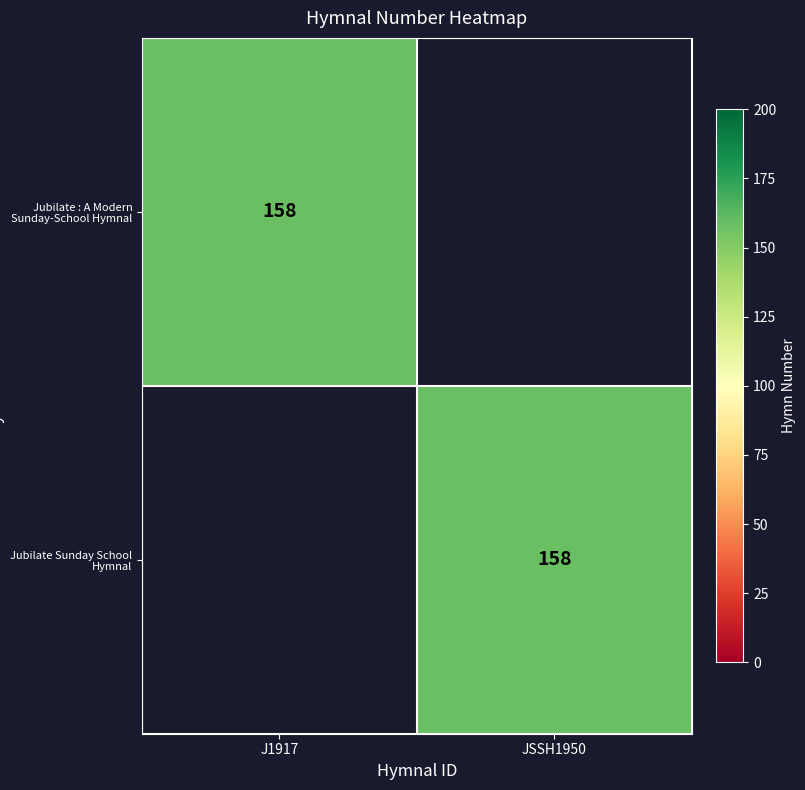

The value of Jubilate : A Modern Sunday-School Hymnal at J1917 is 260. True or false?

False